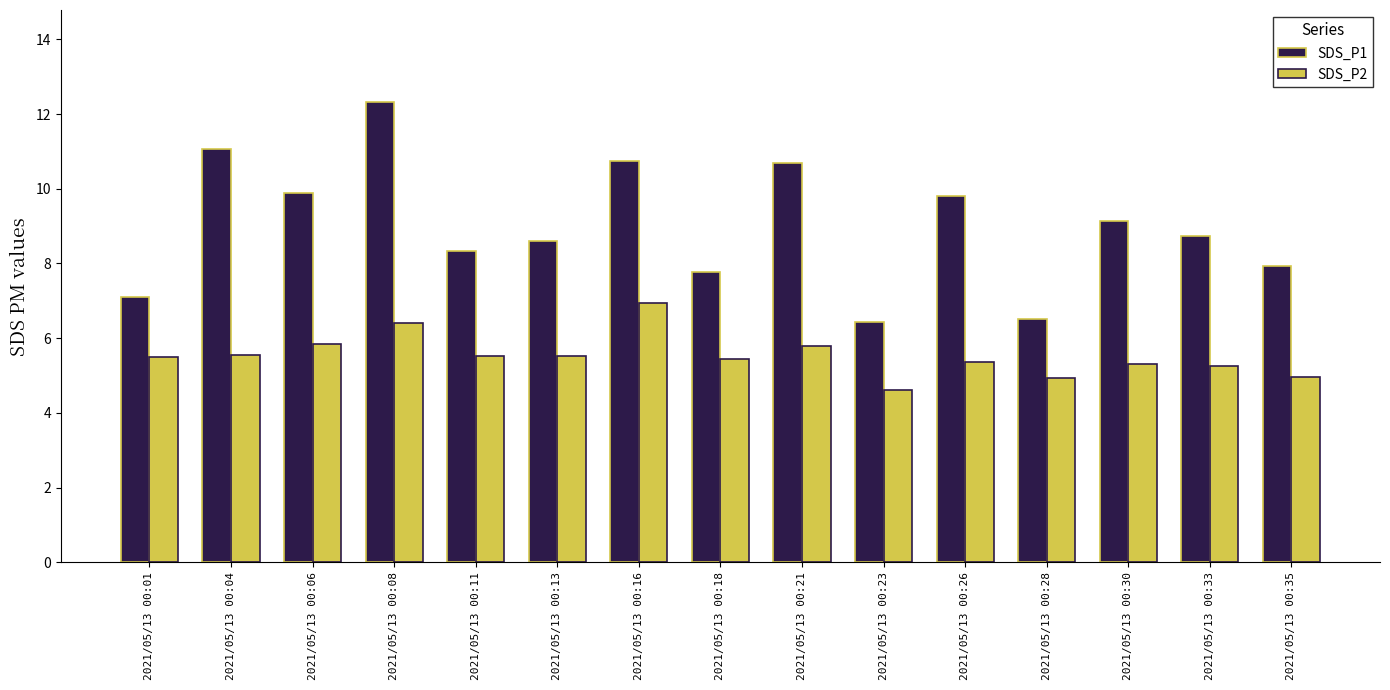

Is it true that SDS_P1 equals 16.5 at 2021/05/13 00:04?

False